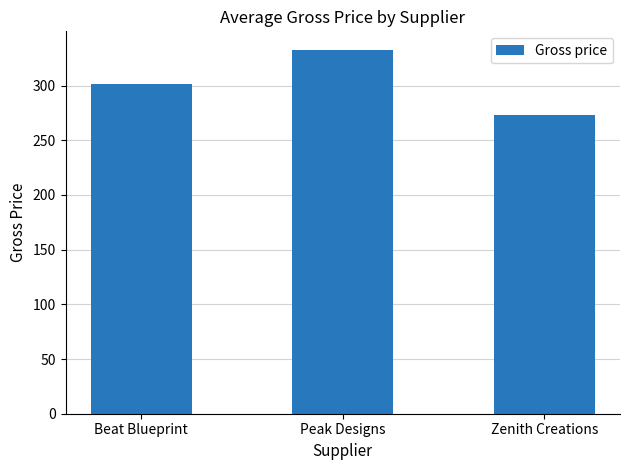

List the labels in order of value, smallest first.

Zenith Creations, Beat Blueprint, Peak Designs